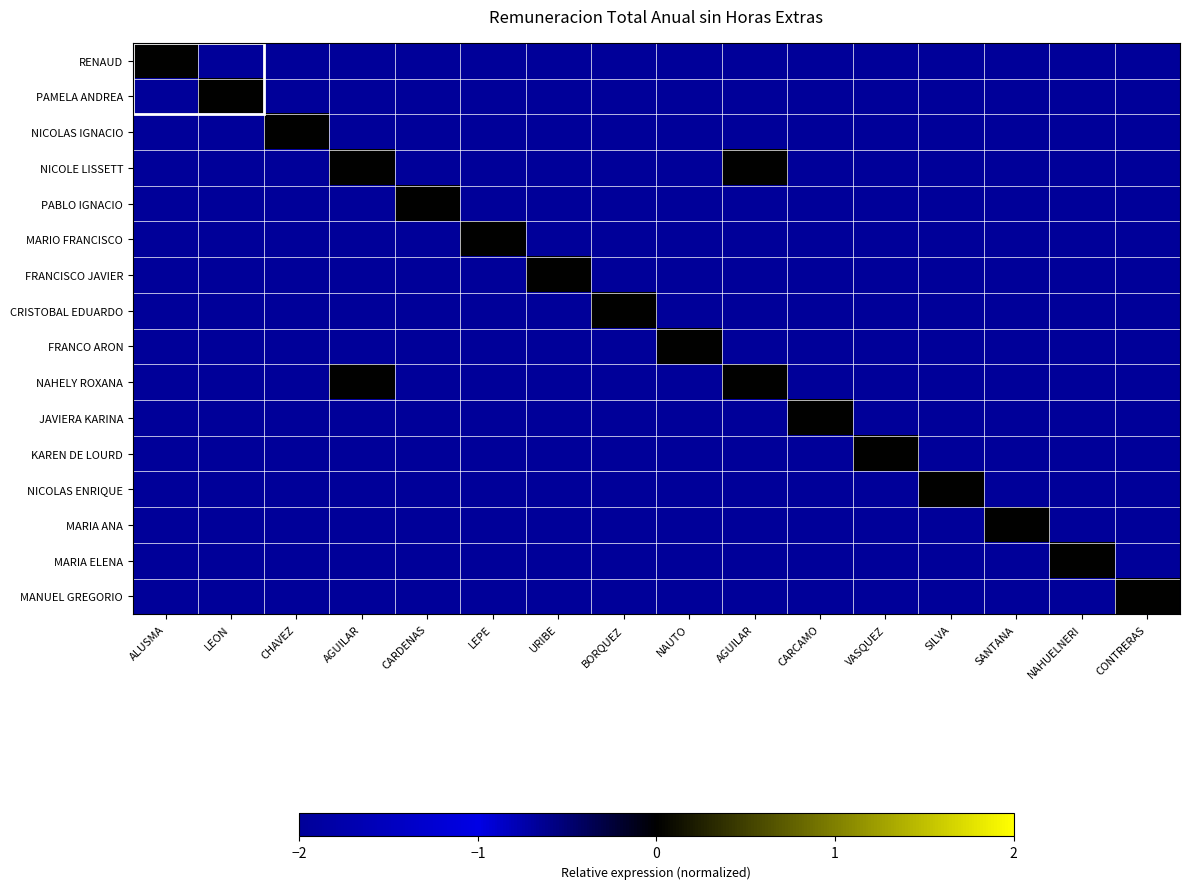

What is the difference between the highest and lowest values at BORQUEZ?

4075114